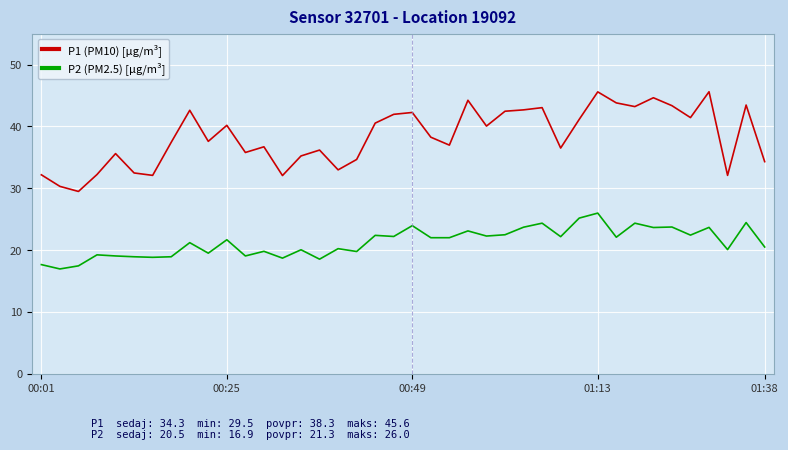

Which series has the largest total across all categories?

P1 (PM10) [µg/m³]